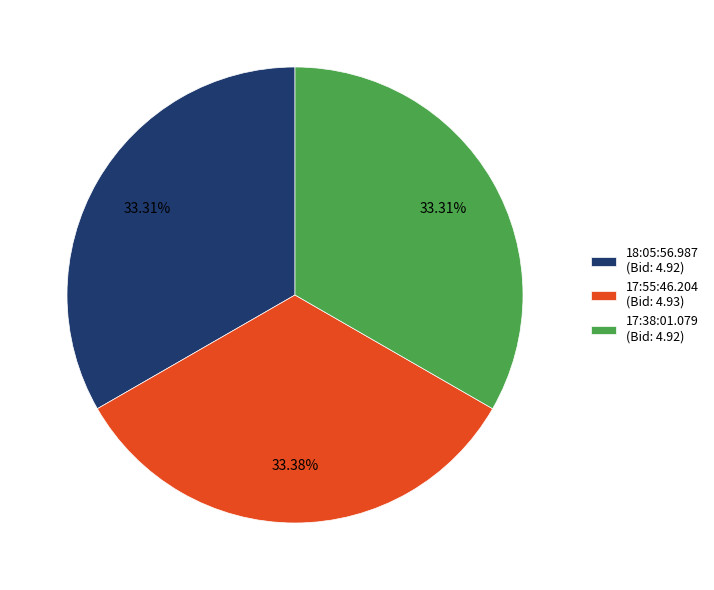

Approximately how many times larger is the value at 17:38:01.079 compared to 17:55:46.204?

1.0